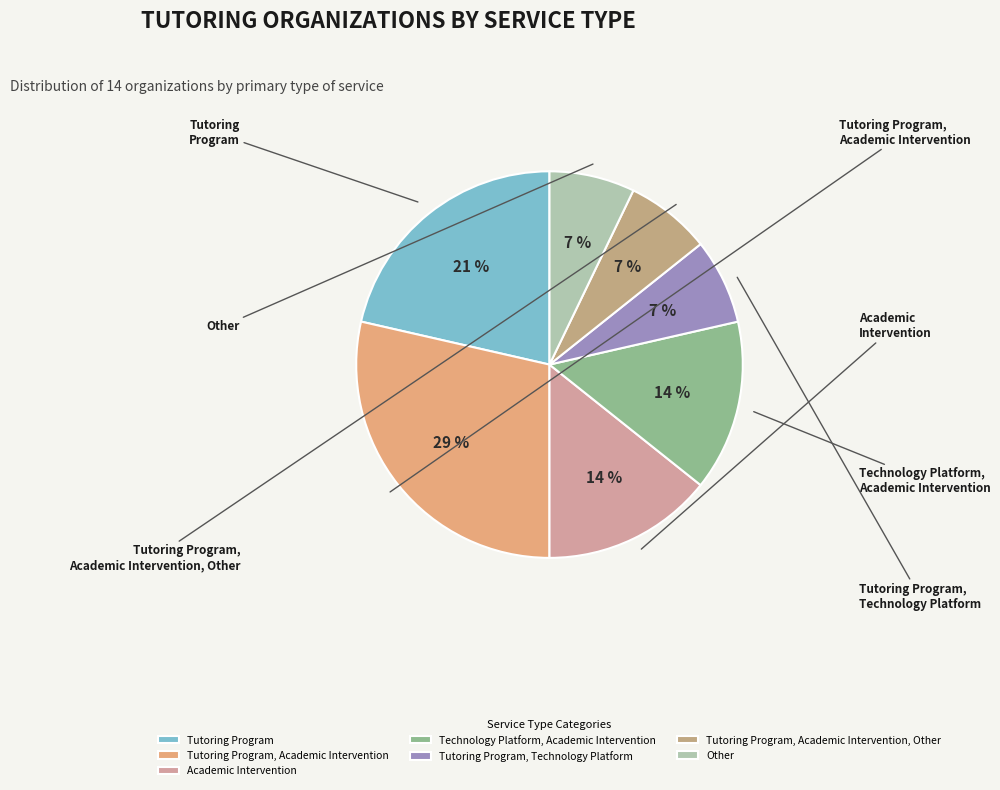

How many segments does this pie chart have?

7